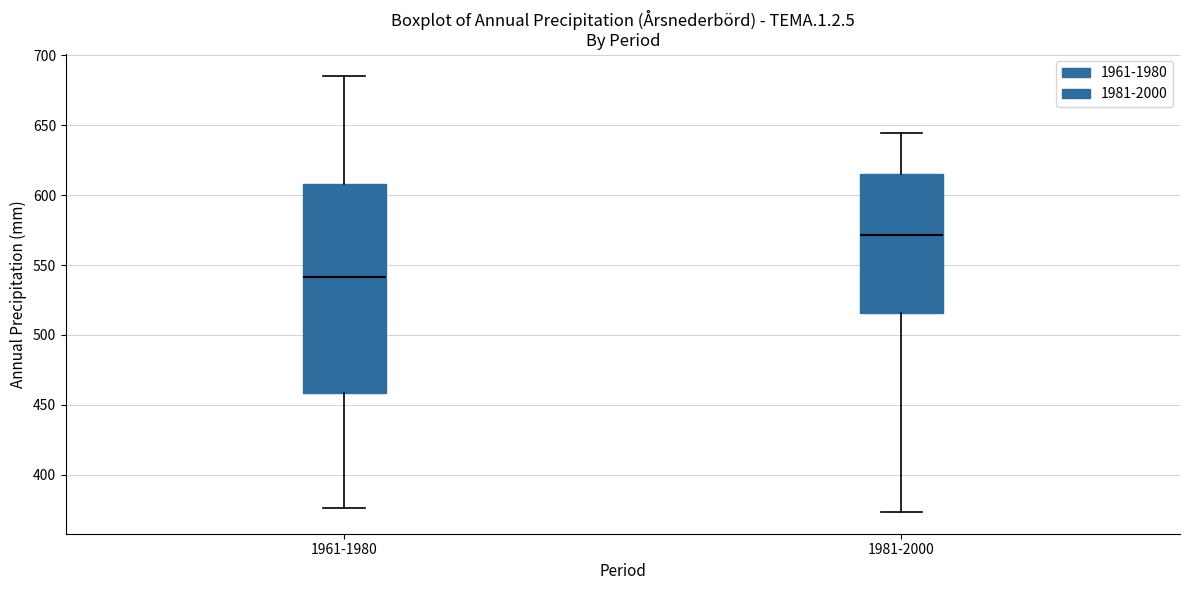

Where does the lower whisker of the box for 1981-2000 end on the y-axis? The values are not printed on the chart, so give them approximately, as read against the axis.

375